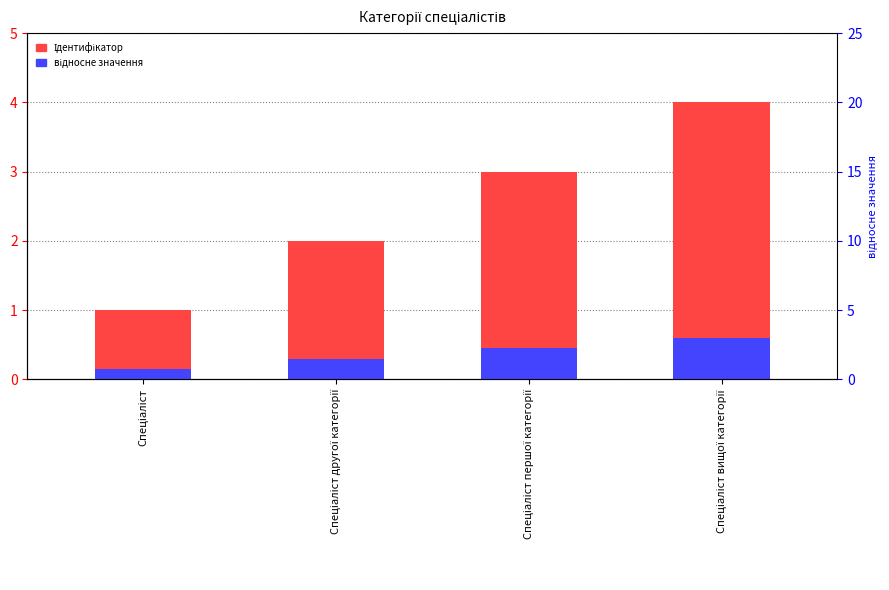

What is the sum of the відносне значення values at Спеціаліст вищої категорії and Спеціаліст?

0.8